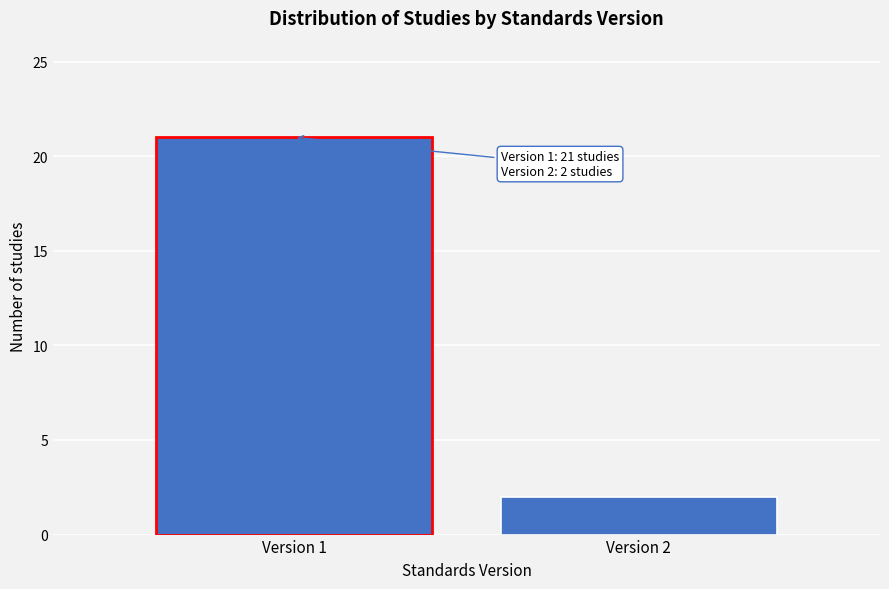

Reading right to left, list all the values displayed in this chart.

2	21